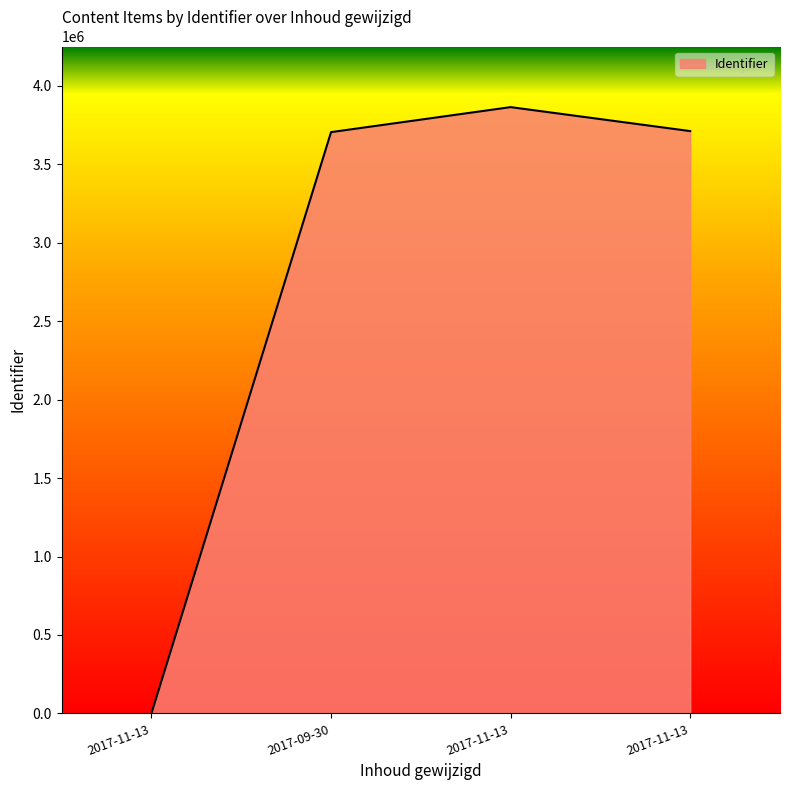

Does the chart have visible grid lines?

No